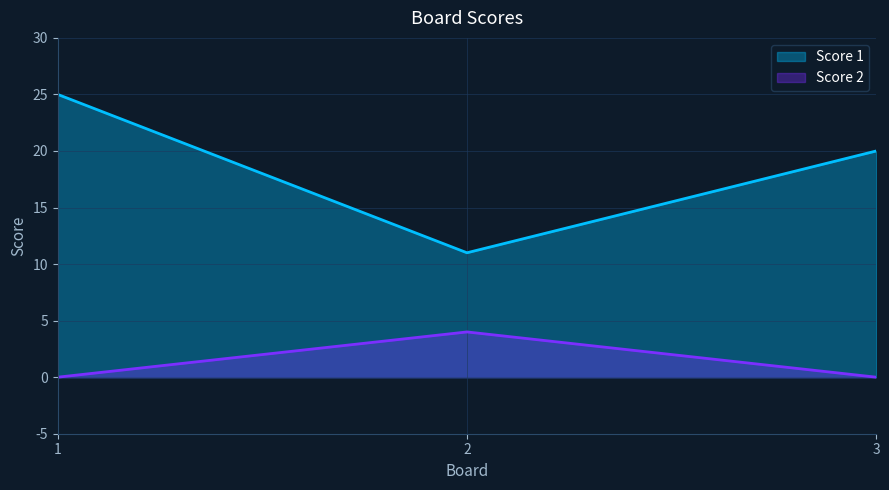

How many values in the Score 1 series exceed 20?

1